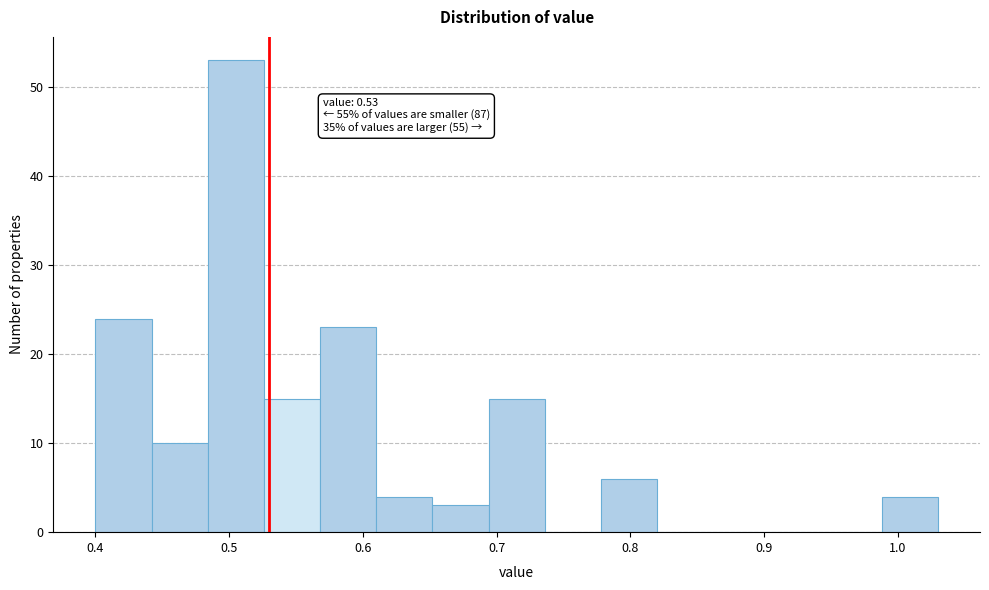

Which range on the x-axis has the tallest bar?

0.484 to 0.526